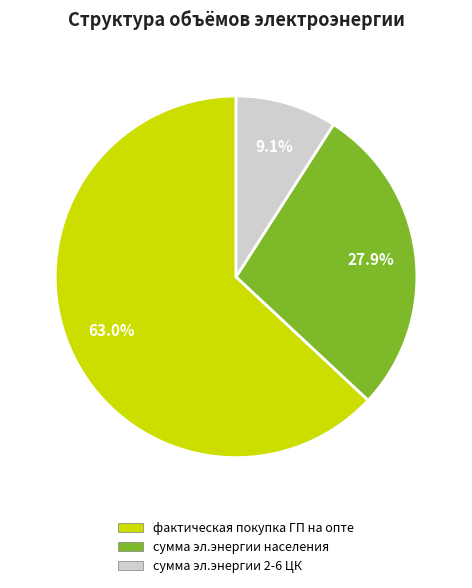

Is there a majority slice in this chart?

Yes